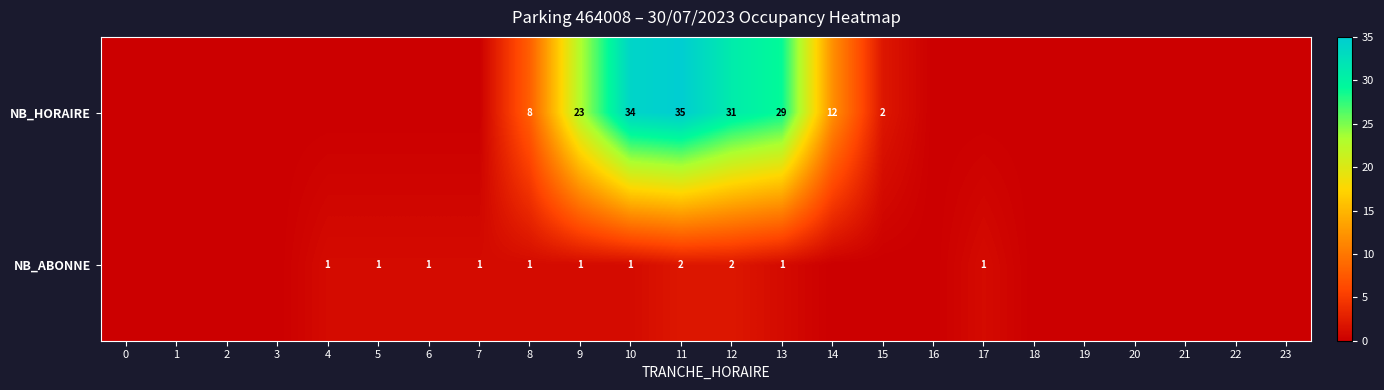

Rank the series at 9 from lowest to highest value.

NB_ABONNE, NB_HORAIRE